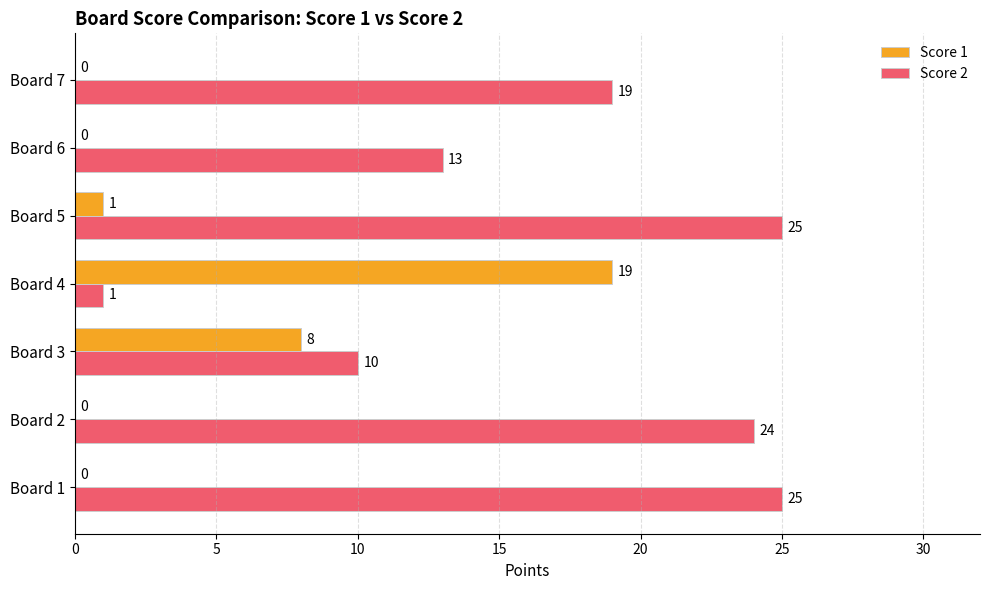

What is the maximum value shown in the chart?

25